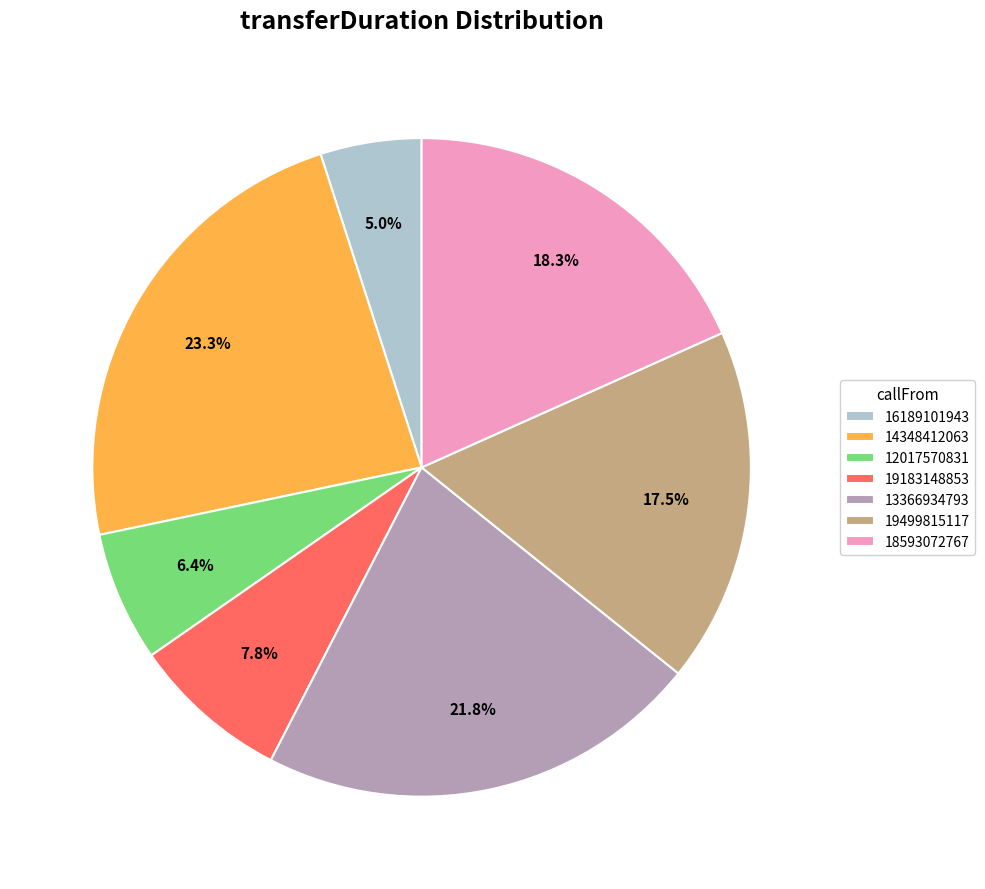

Between 19183148853 and 14348412063, which is larger?

14348412063